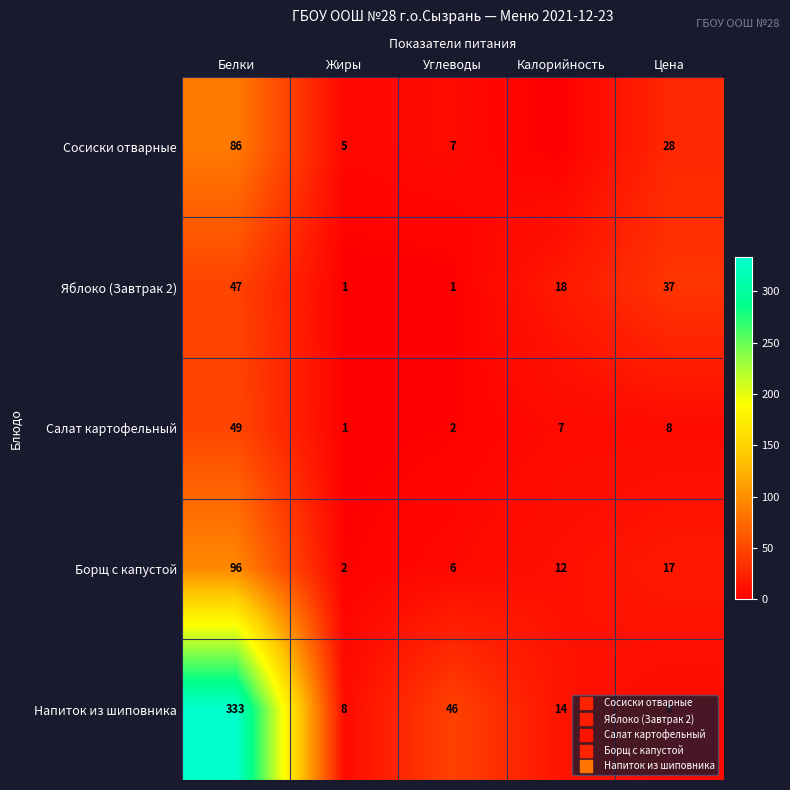

At how many categories does at least one series exceed 225?

1